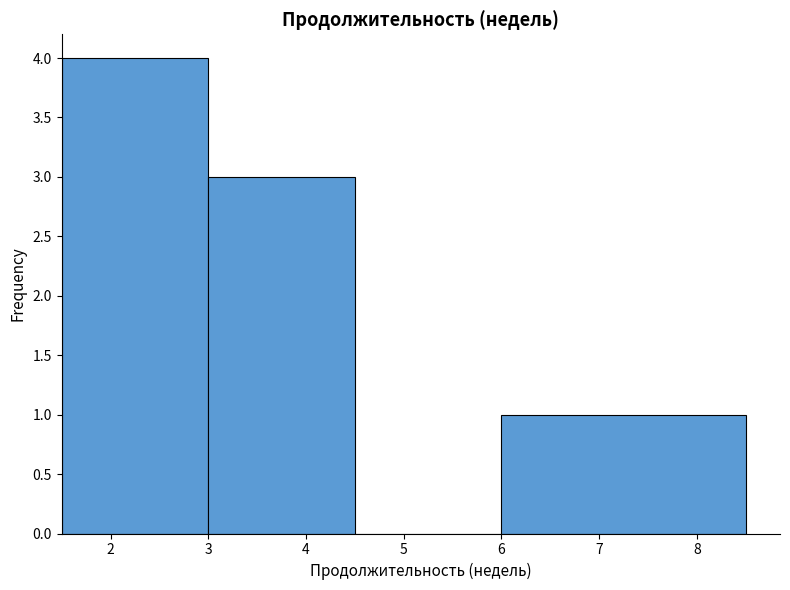

Reading left to right, list every bar in this chart as the range it spans on the x-axis followed by its height. The values are not printed on the chart, so give them approximately, as read against the axis.

1.5 to 3.0: 4
3.0 to 4.5: 3
4.5 to 6.0: 0
6.0 to 8.5: 1